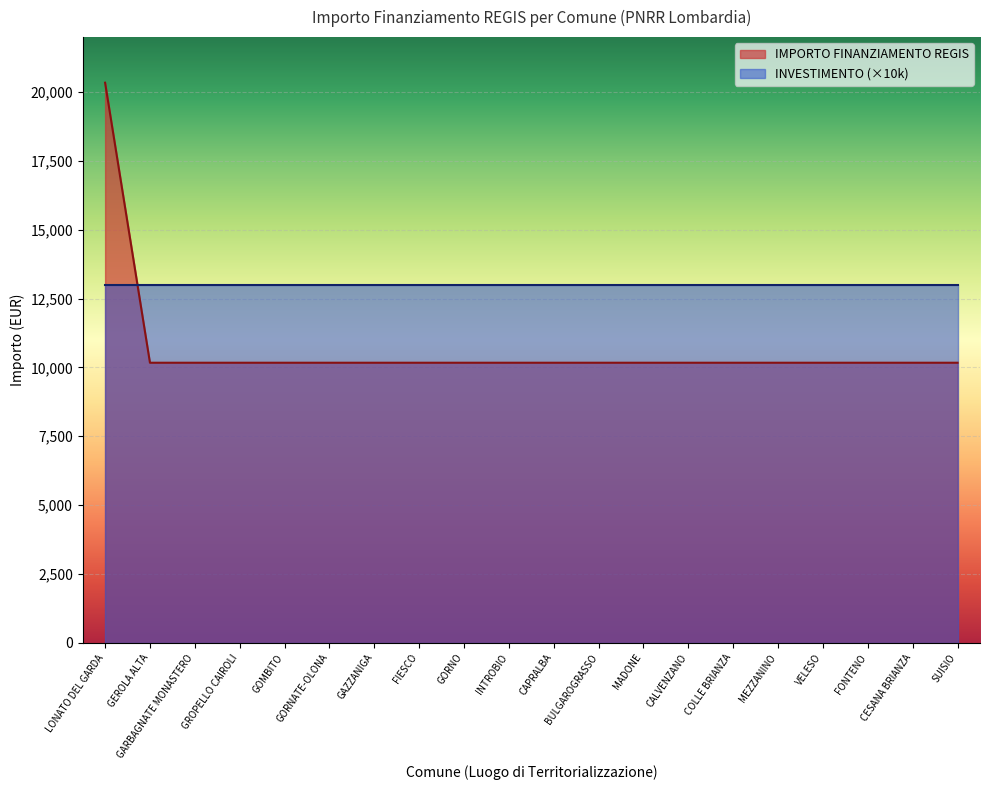

Reading left to right, what are all the values shown in this chart?

20344	10172	10172	10172	10172	10172	10172	10172	10172	10172	10172	10172	10172	10172	10172	10172	10172	10172	10172	10172